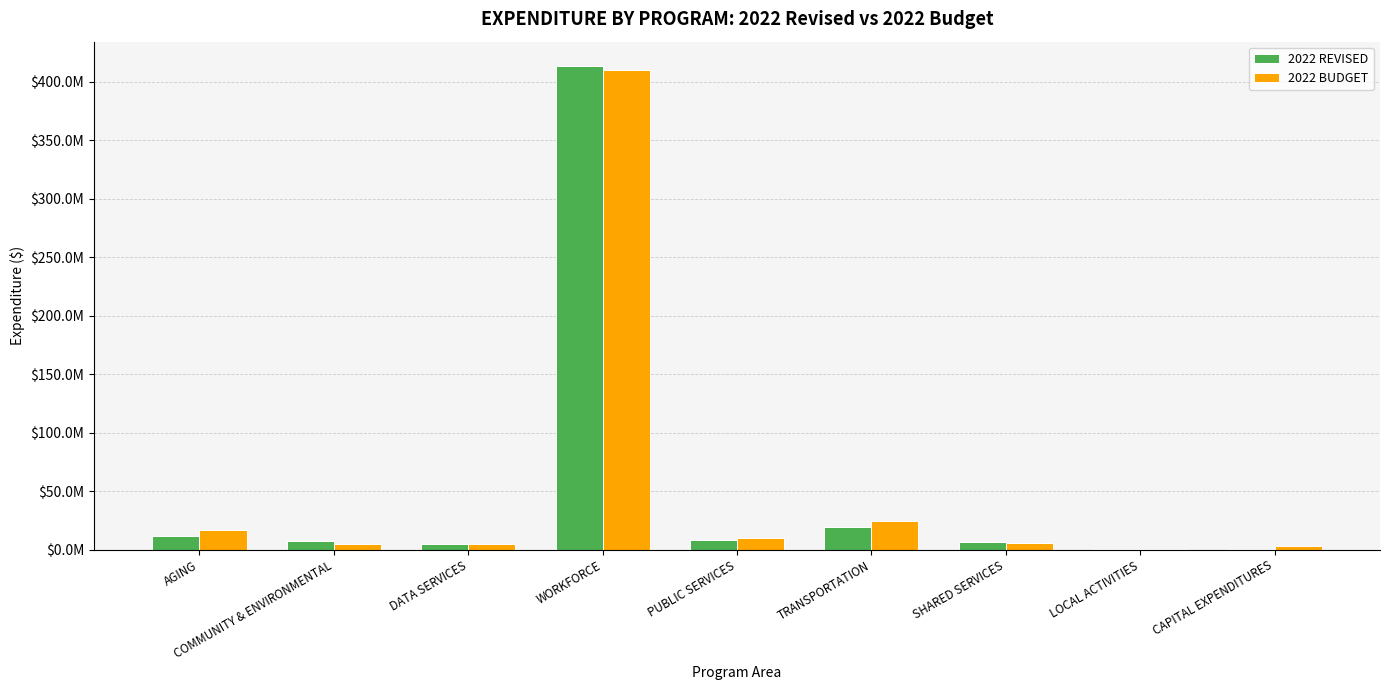

Is the value of 2022 REVISED at WORKFORCE greater than the value of 2022 BUDGET at DATA SERVICES?

Yes